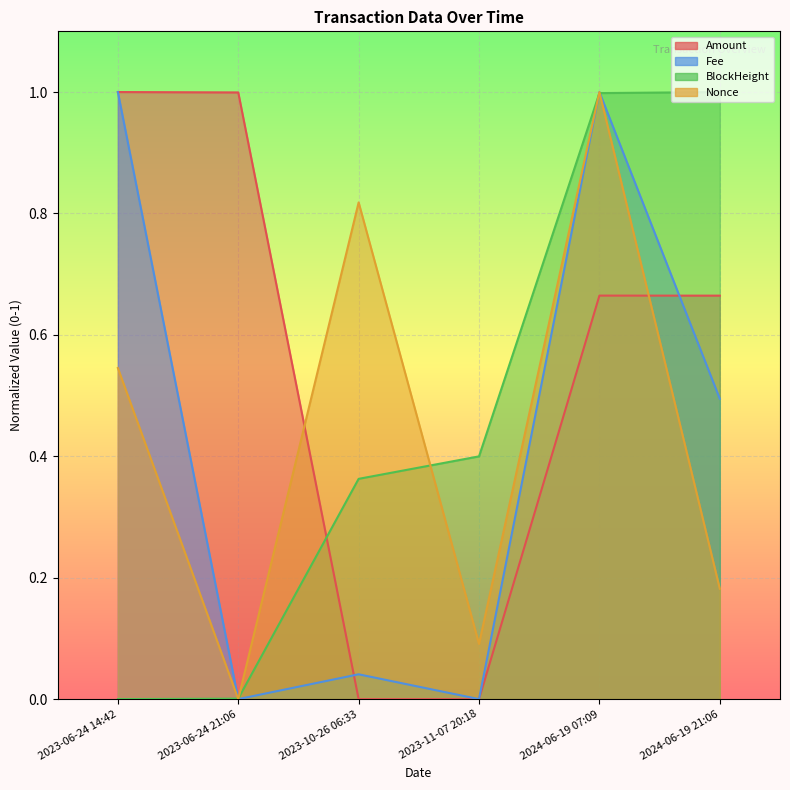

Between 2023-06-24 14:42 and 2024-06-19 21:06, which series saw the biggest shift?

BlockHeight